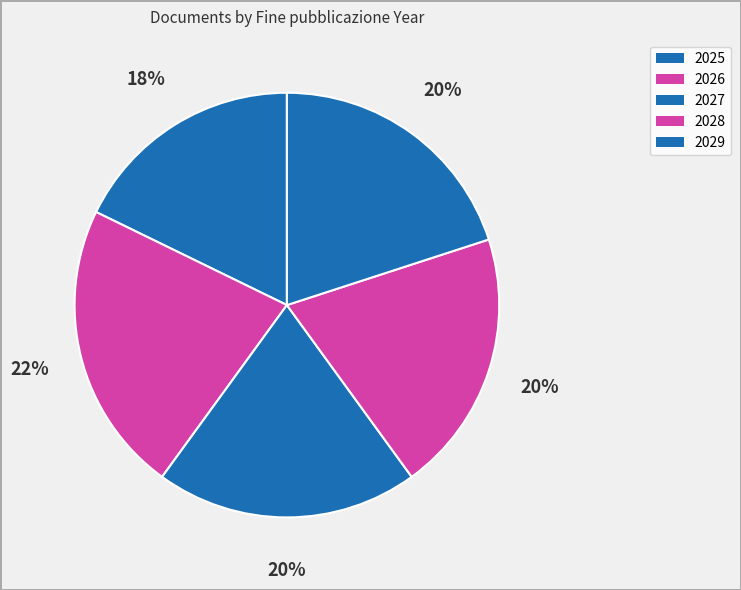

To the nearest percent, what is the combined percentage of 2028 and 2025?

38%